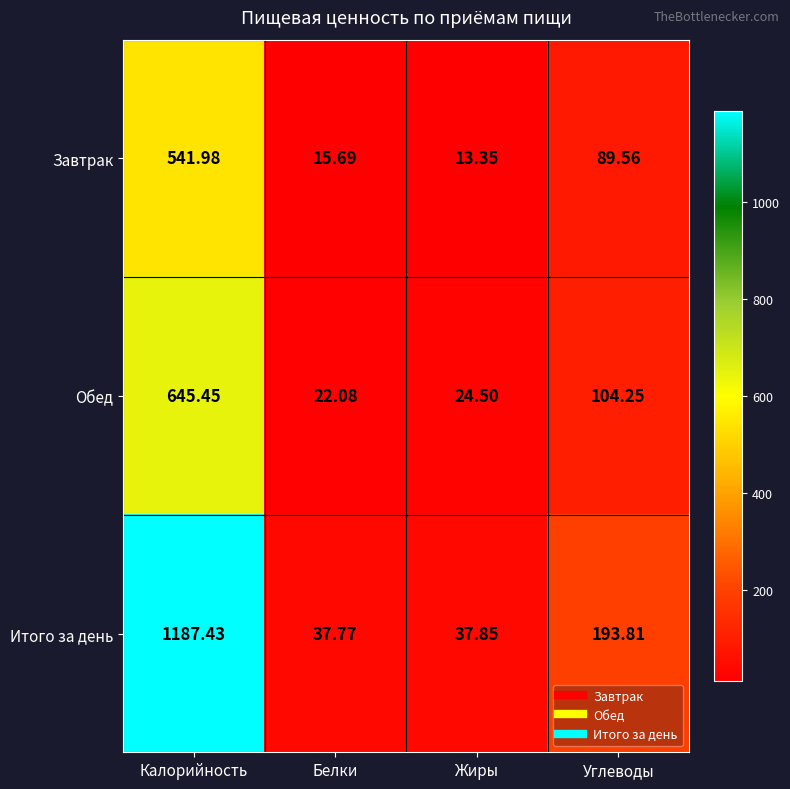

At which category is the sum across all series the highest?

Калорийность